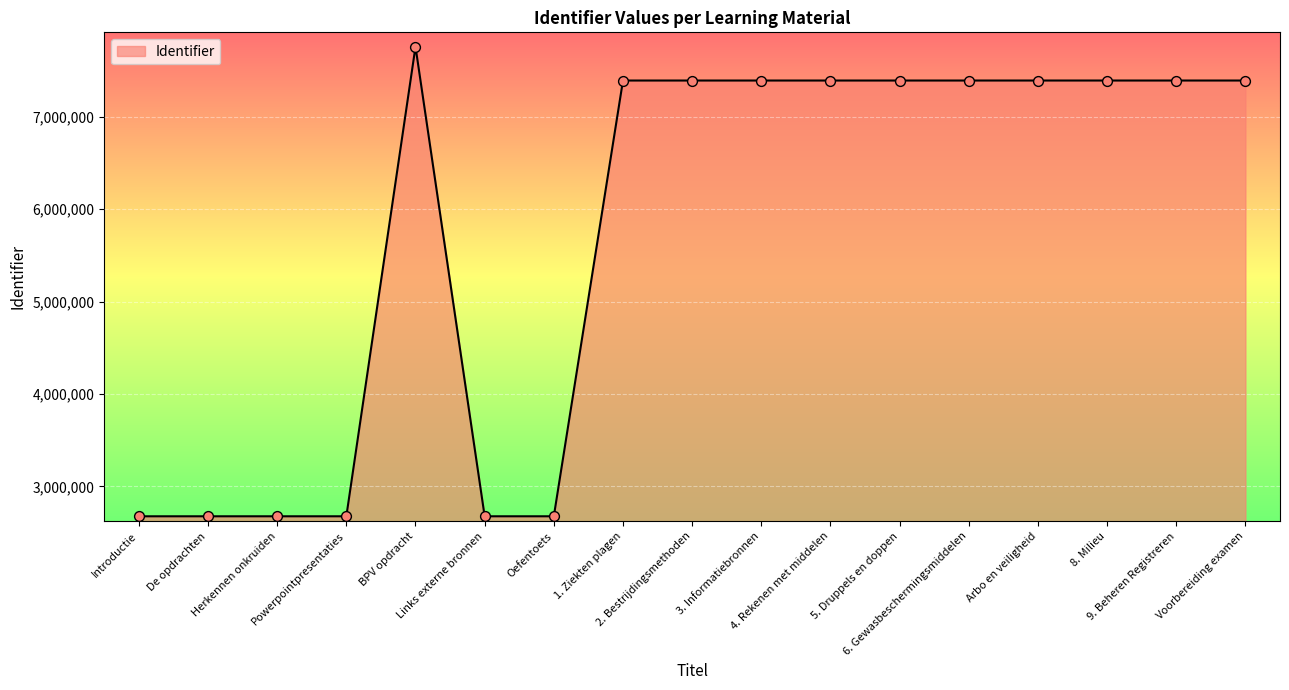

Between Herkennen onkruiden and 6. Gewasbeschermingsmiddelen, which is larger?

6. Gewasbeschermingsmiddelen